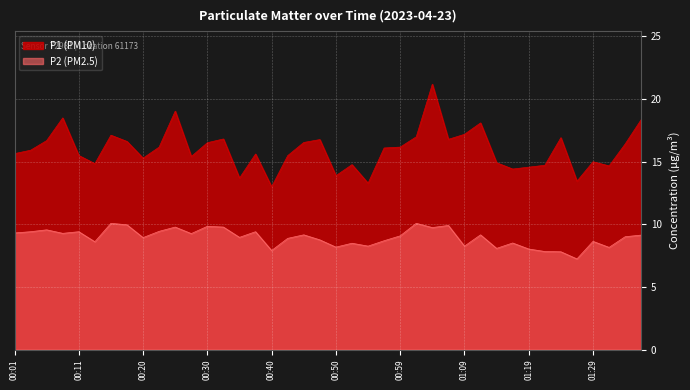

What is the lowest value of the P1 series?

13.0